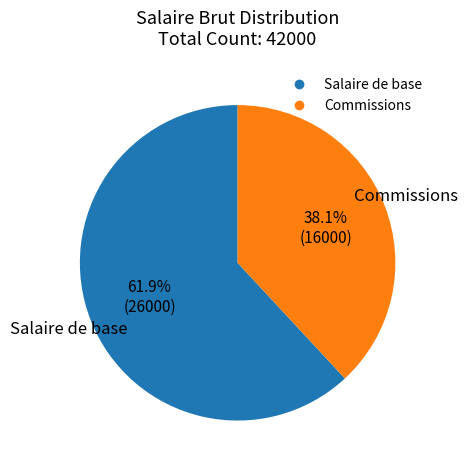

What is the ratio of the value at Salaire de base to the value at Commissions?

1.6